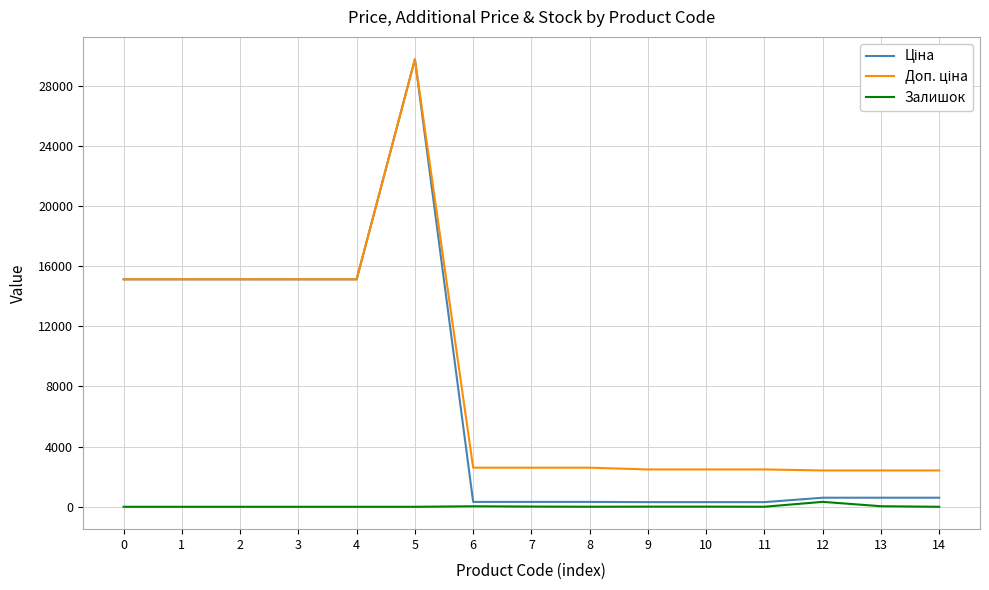

At which category is the sum across all series the highest?

5